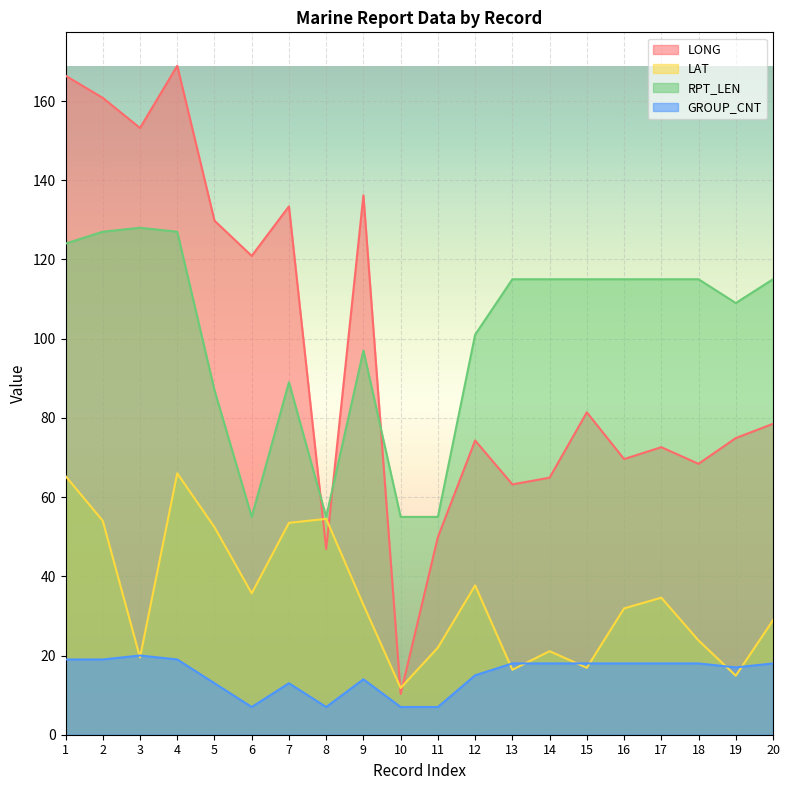

In GROUP_CNT, how many points are higher than both neighbors (excluding endpoints)?

3